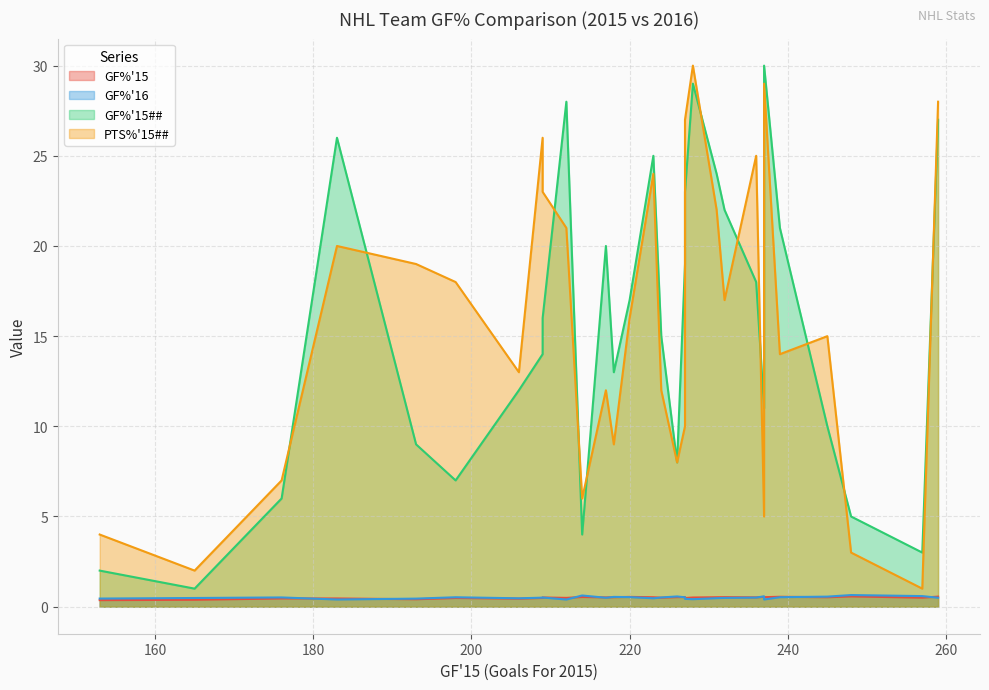

Which series has the largest total across all categories?

PTS%'15##